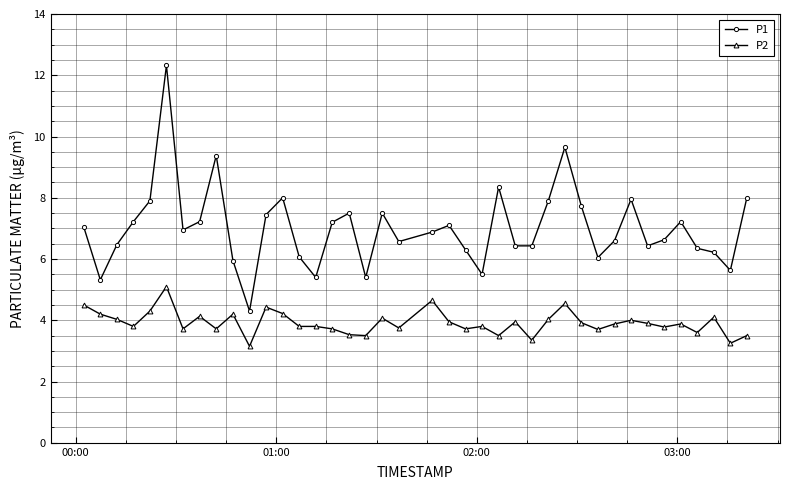

Which series has the widest spread of values?

P1